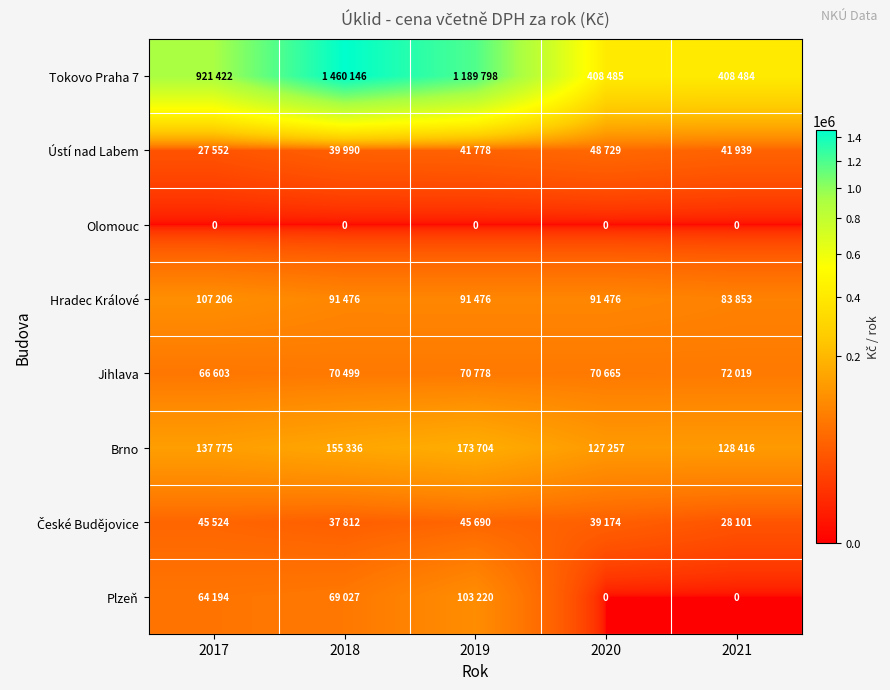

At which label is Olomouc closest to 0?

2017